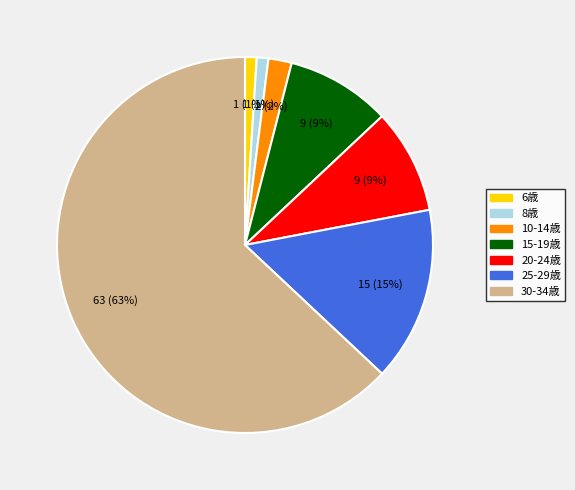

Between 6歳 and 10-14歳, which is larger?

10-14歳